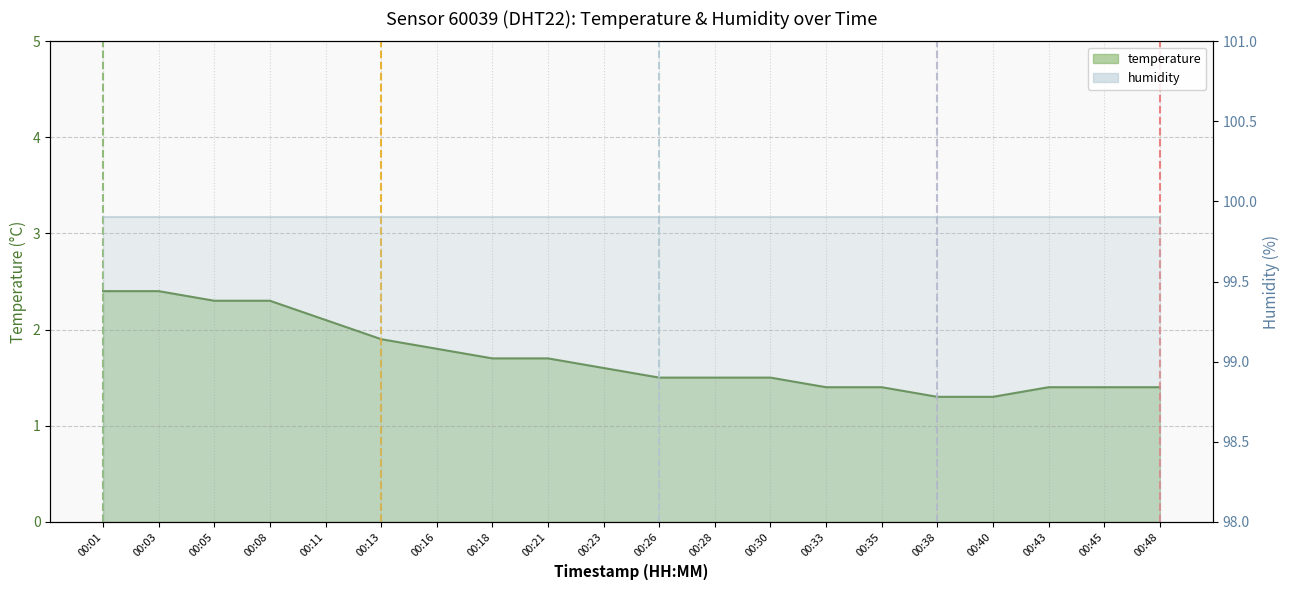

What is the greatest value displayed?

2.4